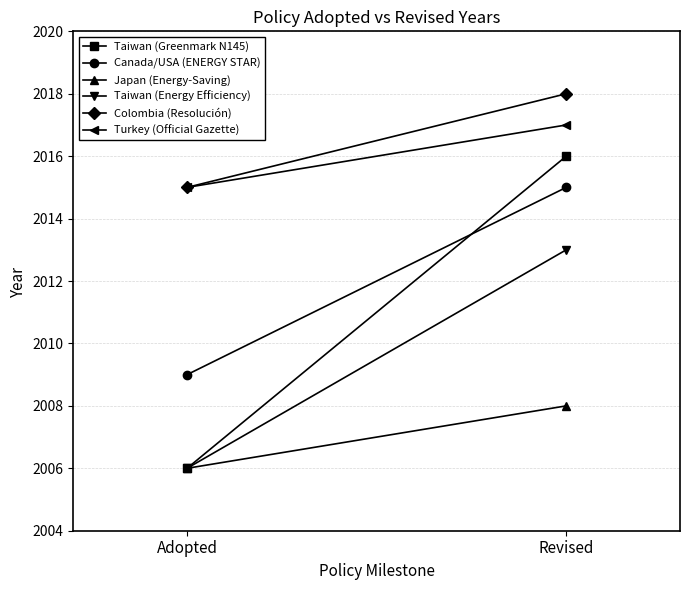

What position from the left is Adopted?

1